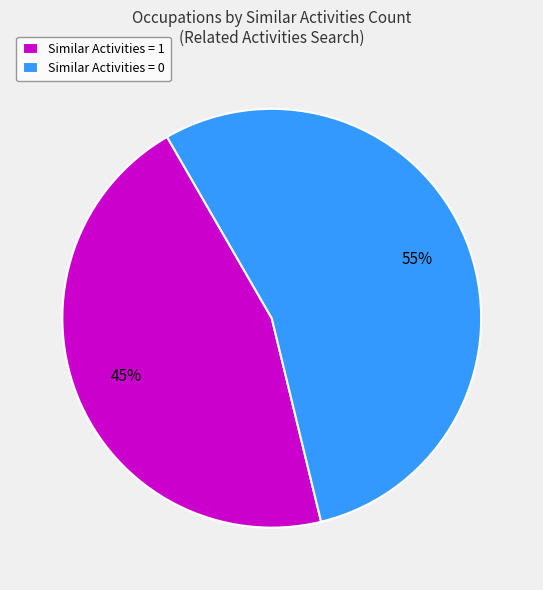

Does Similar Activities = 1 account for over 50% of the chart?

No